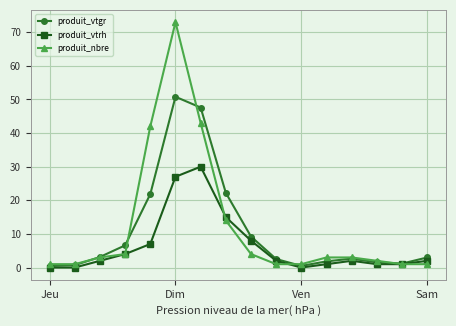

Rank the series by their maximum value, from lowest to highest.

produit_vtrh, produit_vtgr, produit_nbre